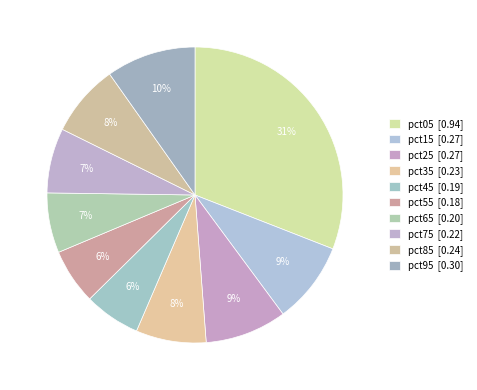

What is the largest slice in the pie chart?

pct05